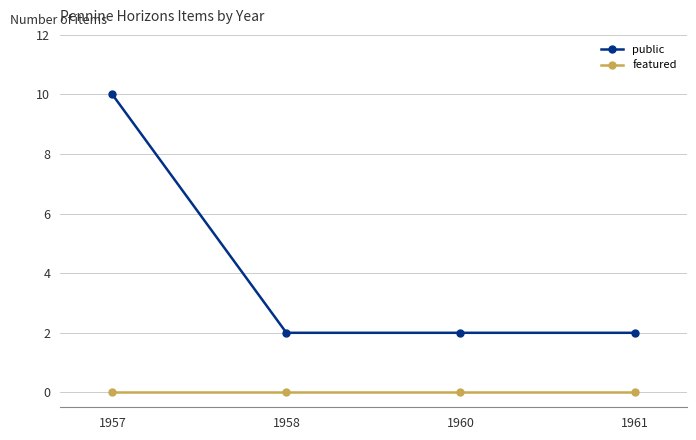

True or false: public has a value of 1 at 1961.

False